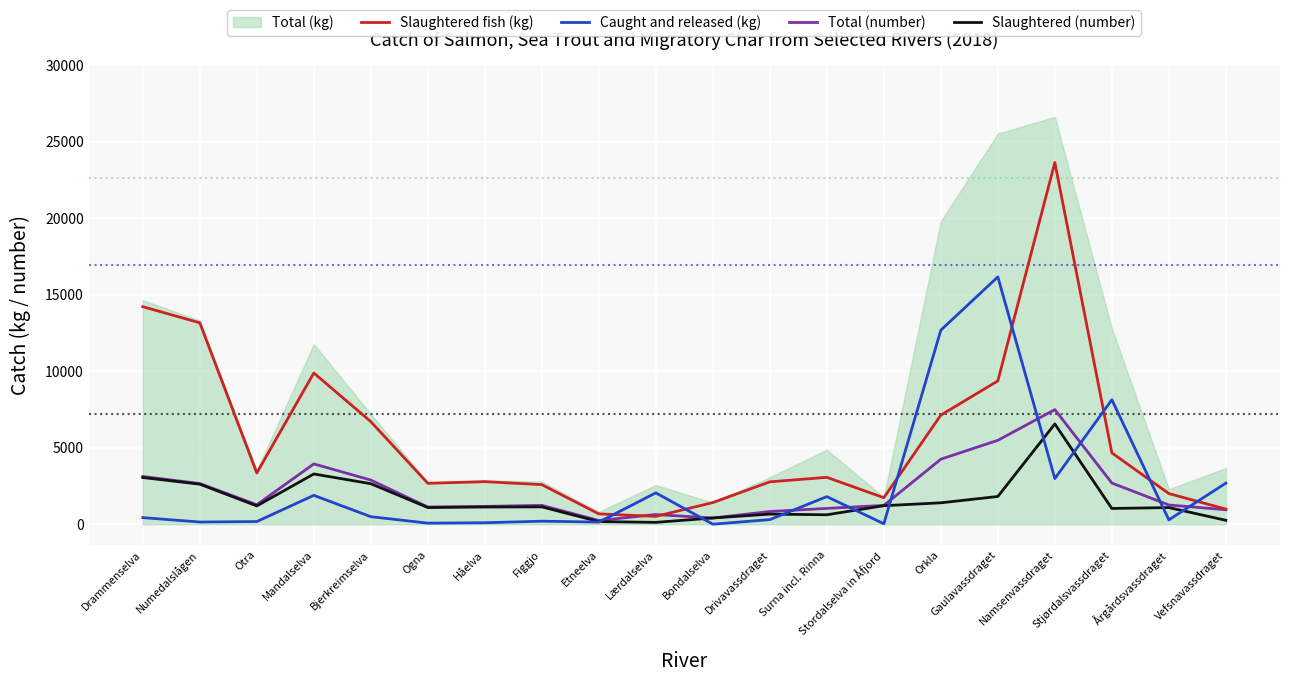

What position from the left is Namsenvassdraget?

17